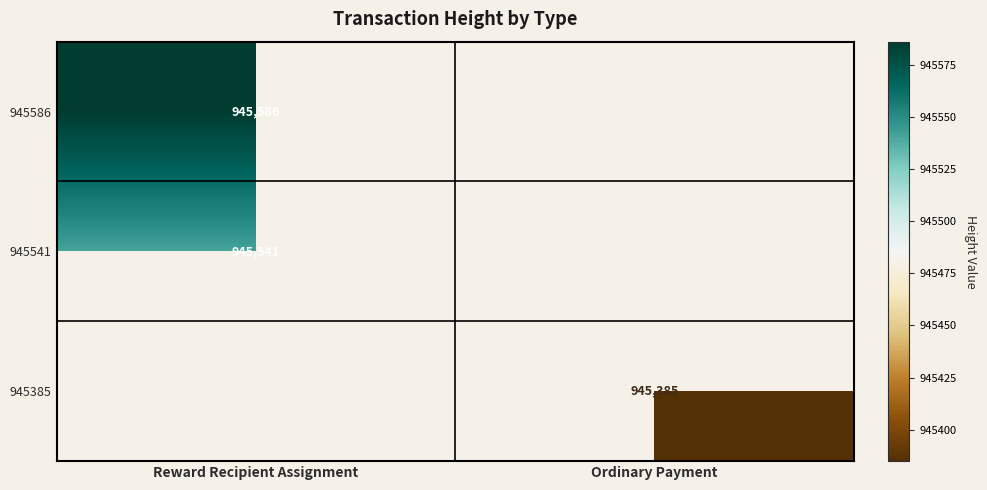

The 945385 series shows 945385 at Ordinary Payment. True or false?

True